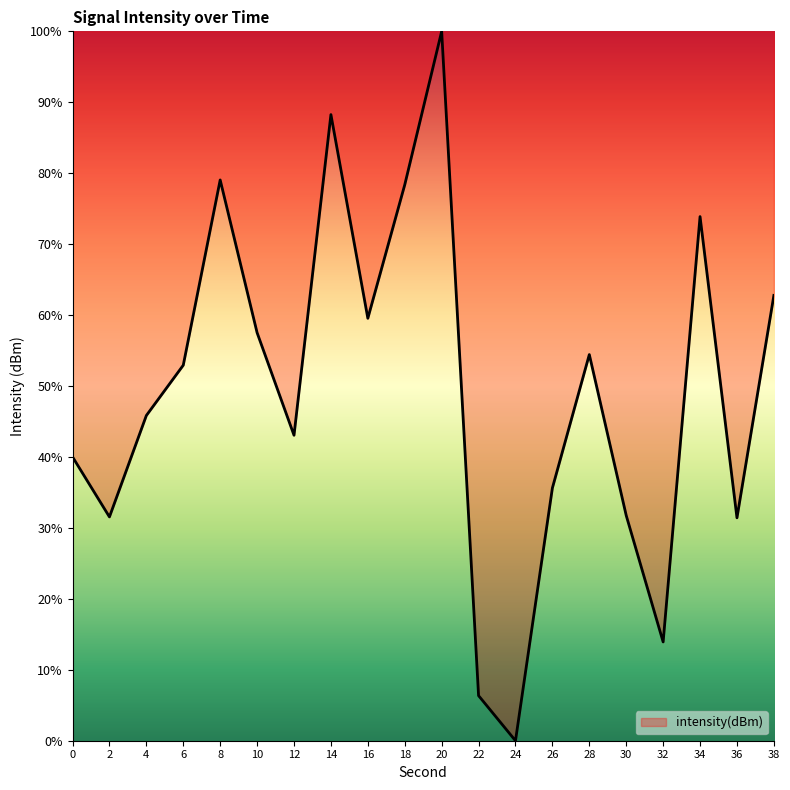

At which label is the value closest to 50?

6